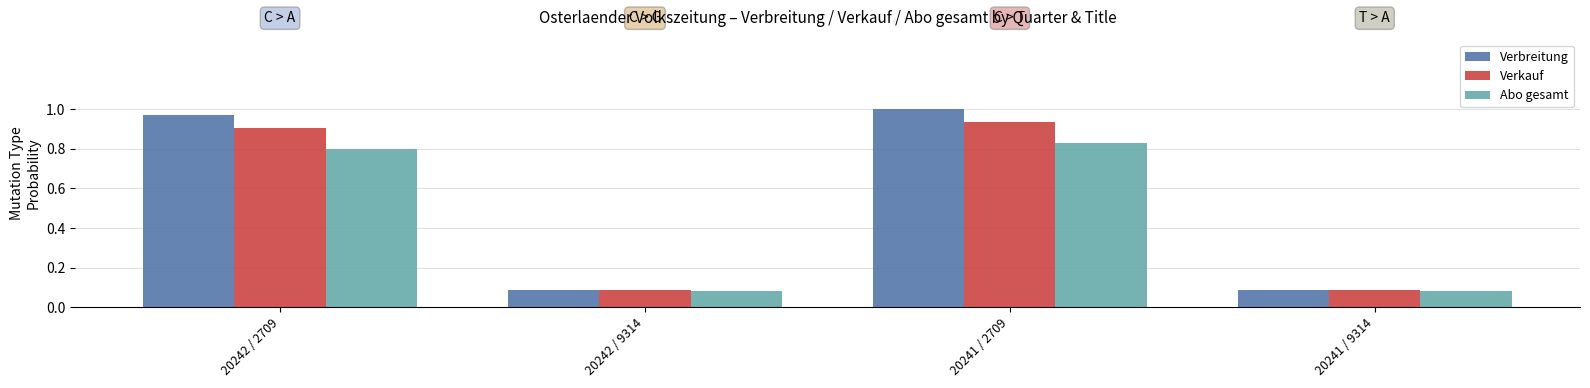

Rank the series by their maximum value, from highest to lowest.

Verbreitung, Verkauf, Abo gesamt